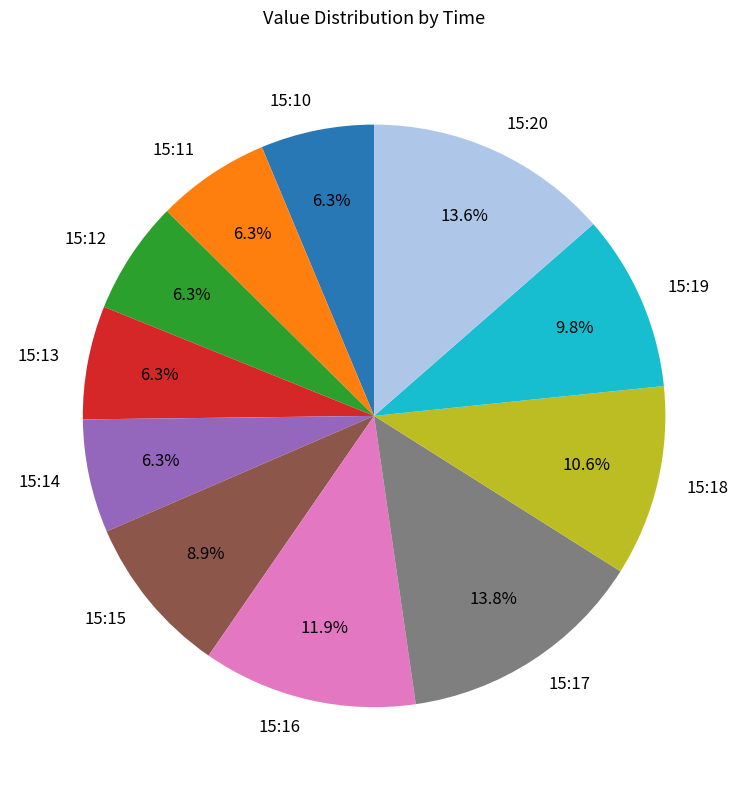

Which has a higher value, 15:17 or 15:13?

15:17